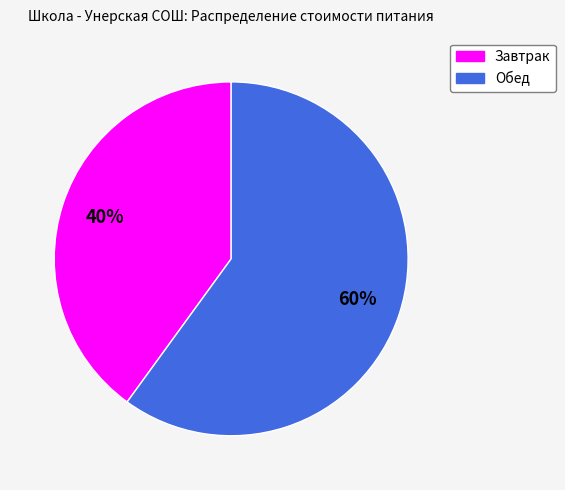

Do Завтрак and Обед together represent more than half of the pie?

Yes